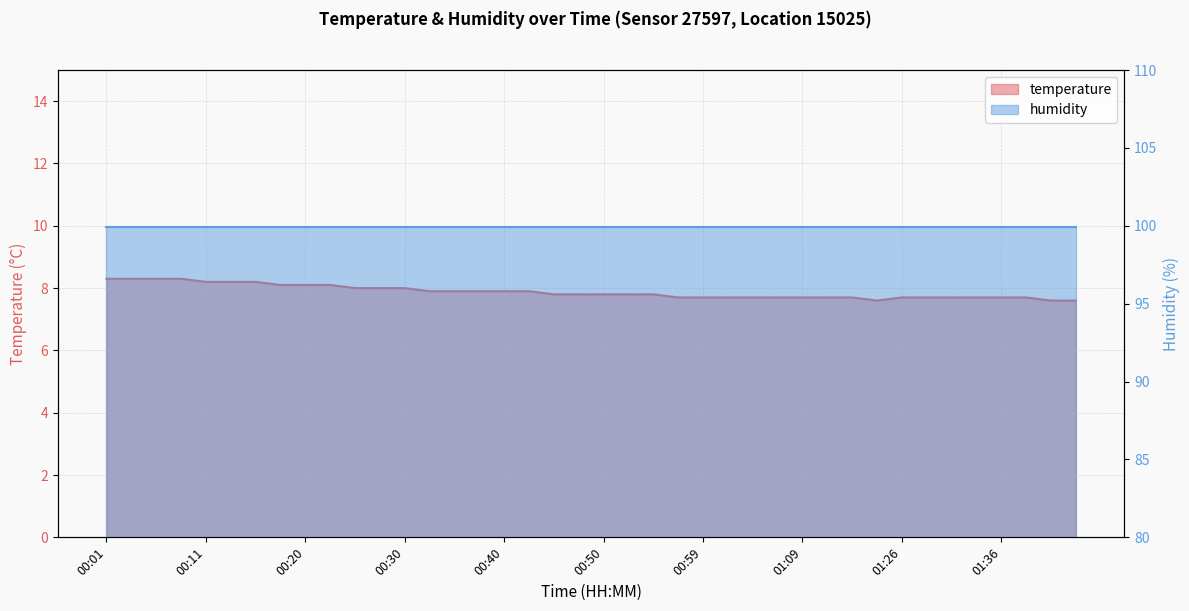

What is the difference between the maximum and minimum values?

0.7